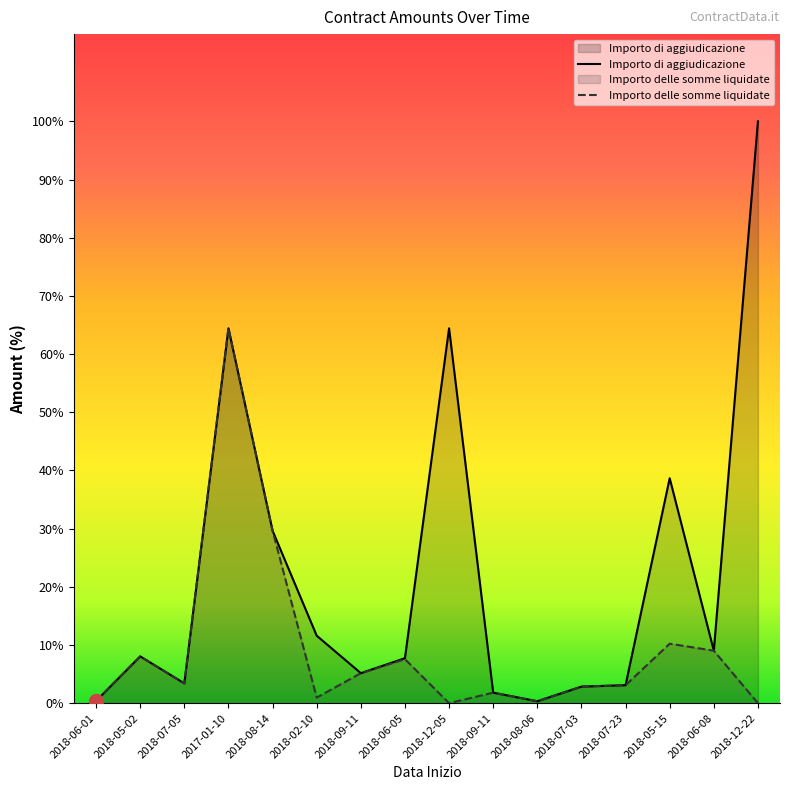

What is the sum of all Importo di aggiudicazione values?

136022.0